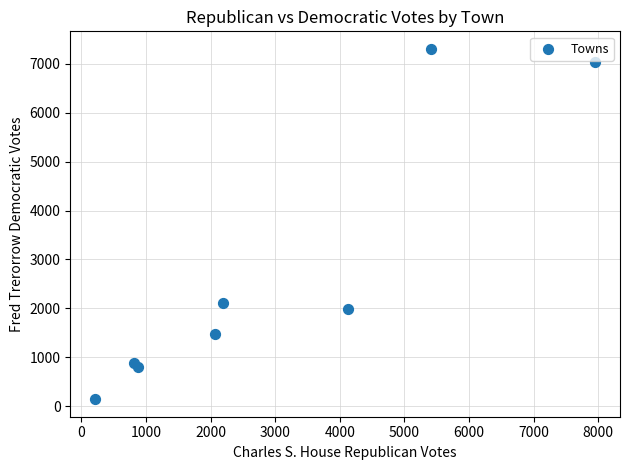

What Y value in the scatter plot is closest to 3724?

2121